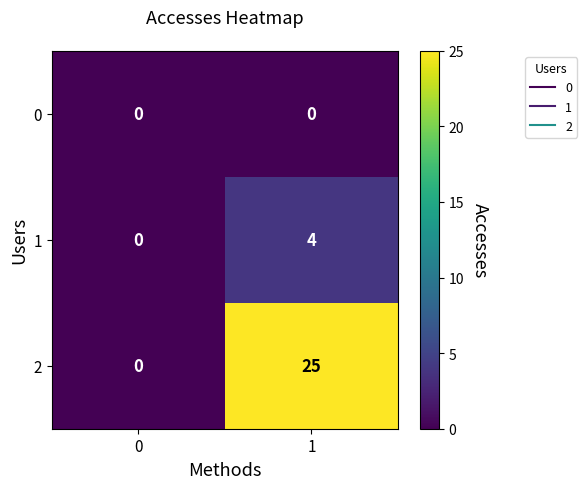

What is the total value across all series at 1?

29